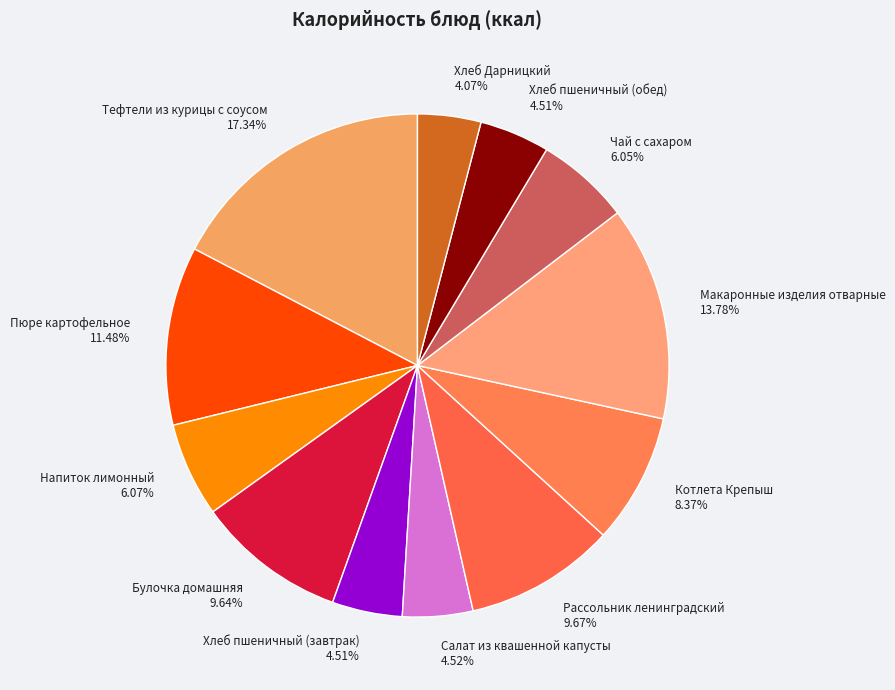

What percentage is the Напиток лимонный slice, to the nearest percent?

6%